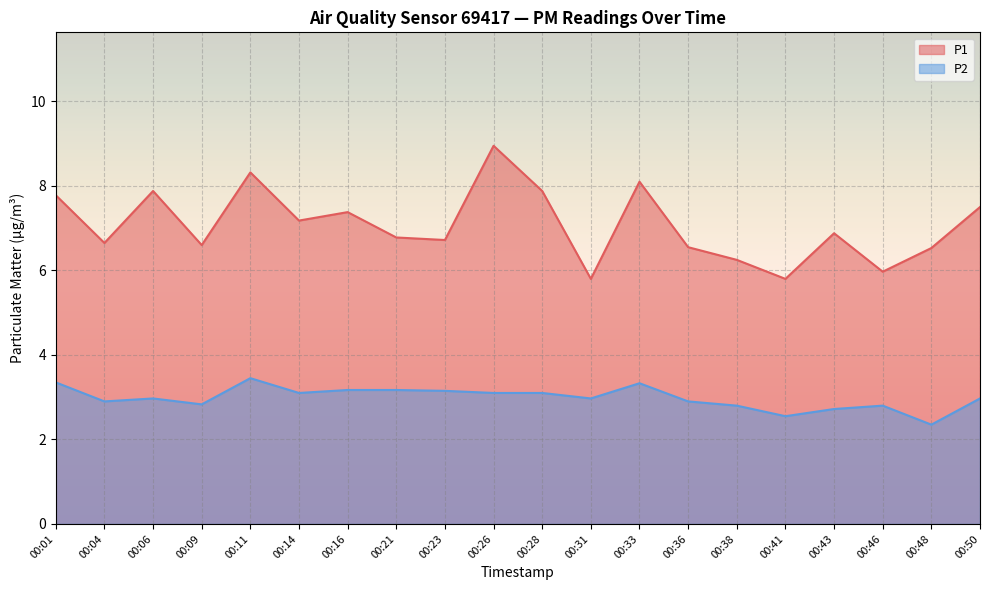

Reading right to left, what are all the values shown in this chart?

P1: 7.5	6.5	6.0	6.9	5.8	6.2	6.5	8.1	5.8	7.9	8.9	6.7	6.8	7.4	7.2	8.3	6.6	7.9	6.7	7.8
P2: 3.0	2.4	2.8	2.7	2.5	2.8	2.9	3.3	3.0	3.1	3.1	3.1	3.2	3.2	3.1	3.5	2.8	3.0	2.9	3.4